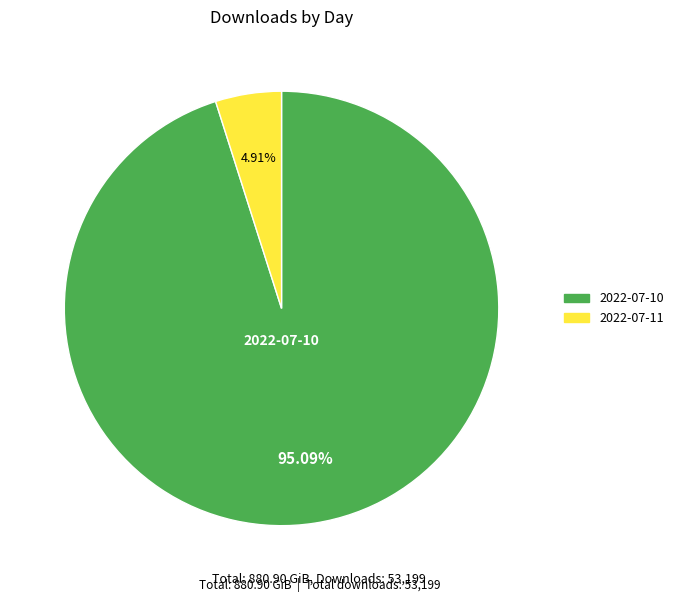

The 2022-07-11 slice represents 17% of the pie. True or false?

False